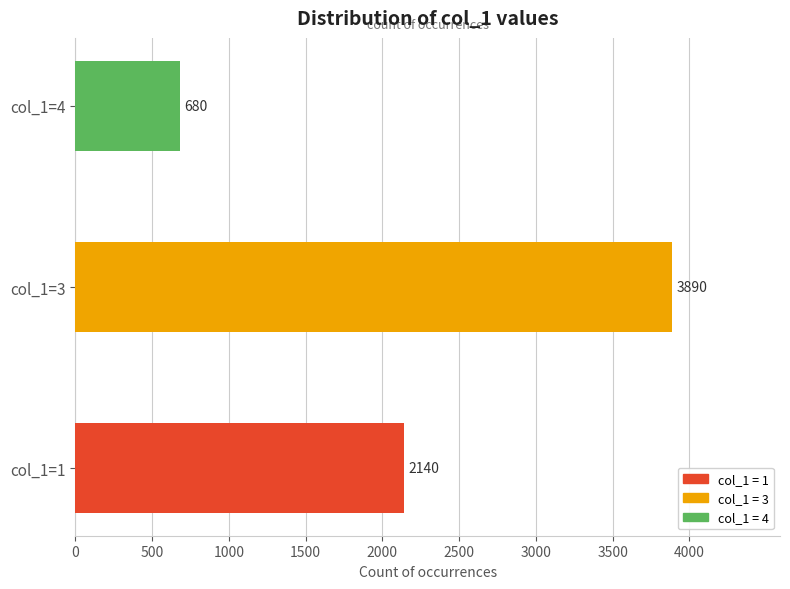

The col_1=3 series shows 5 at 3. True or false?

False